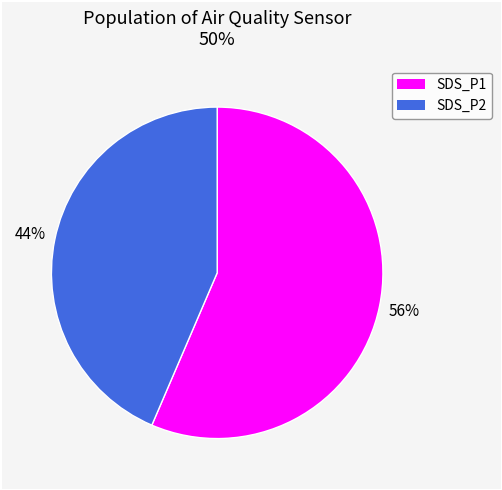

Count the number of slices in the pie.

2